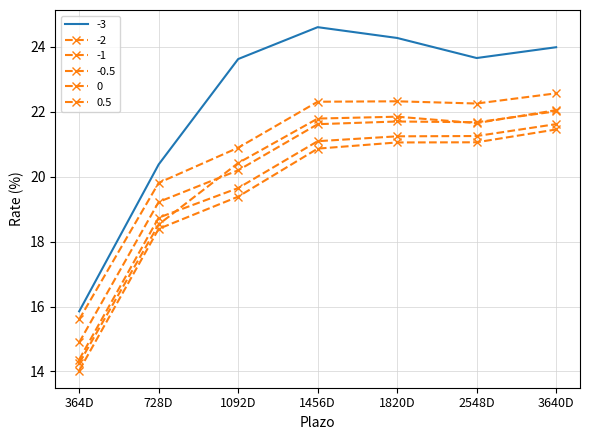

Rank the series at 728D from highest to lowest value.

-3, 0.5, 0, -0.5, -2, -1